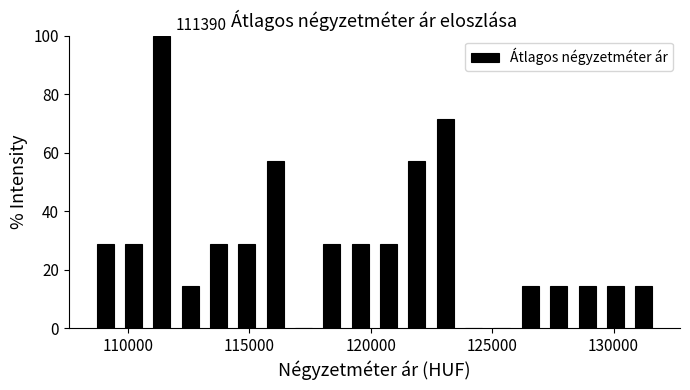

Around what value on the x-axis is the tallest bar? Give the approximate position of its centre, as read against the axis.

111500